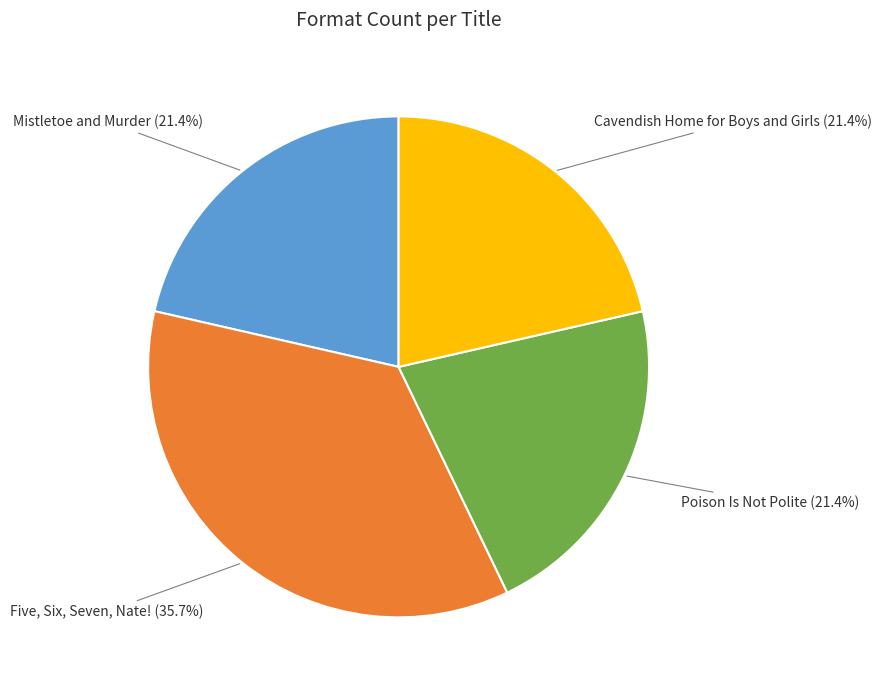

To the nearest percent, what is the difference between the Five, Six, Seven, Nate! and Mistletoe and Murder slice percentages?

14%